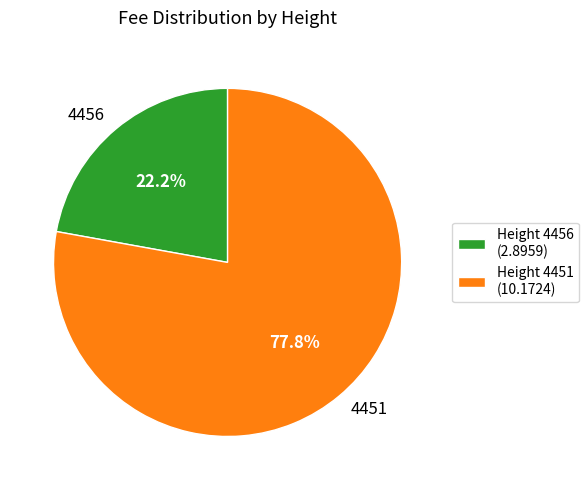

Rank the categories by value from highest to lowest.

4451, 4456